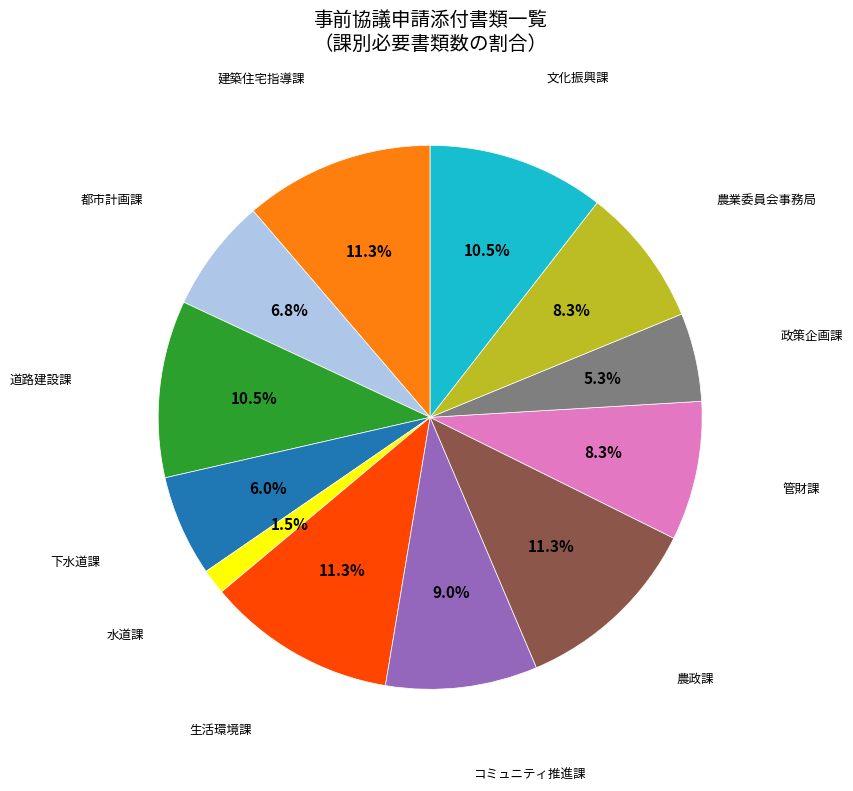

Count the number of slices in the pie.

12